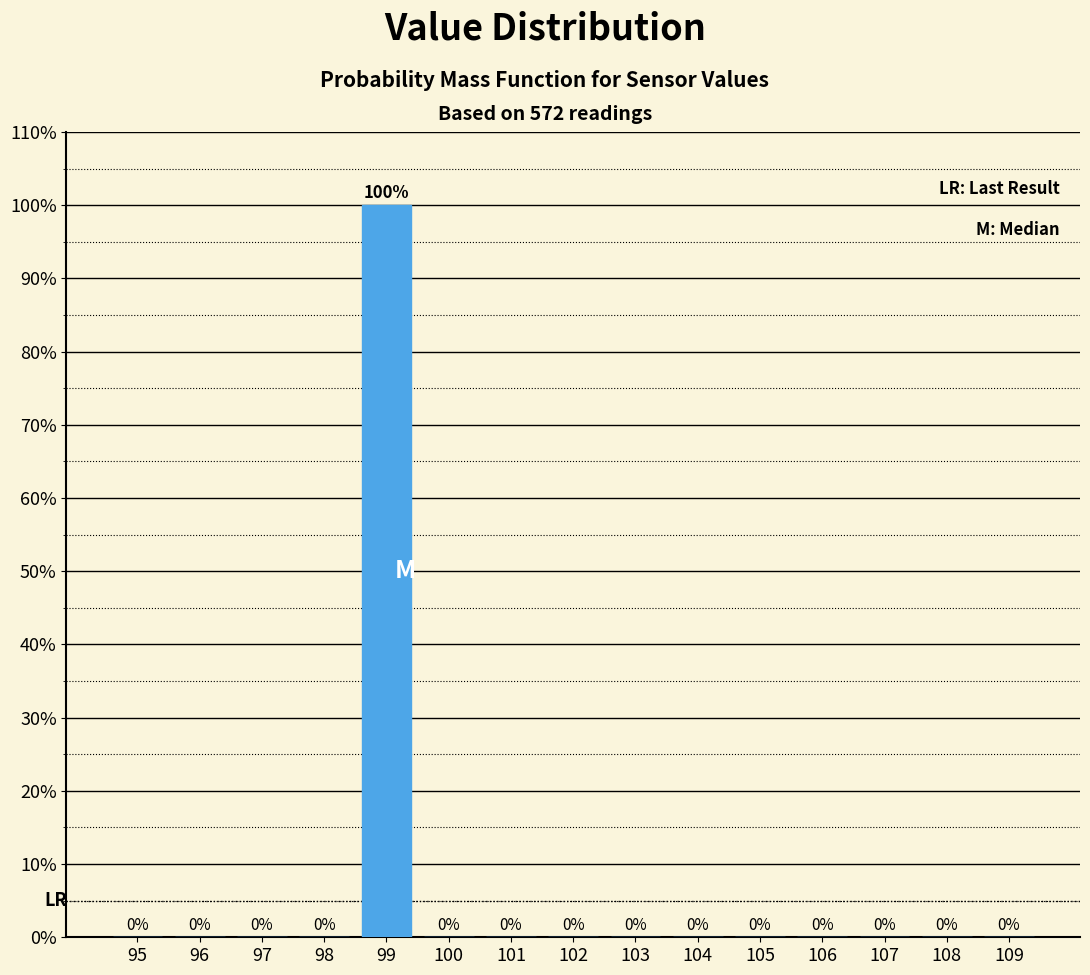

Reading right to left, extract all data points from this chart.

109=0	108=0	107=0	106=0	105=0	104=0	103=0	102=0	101=0	100=0	99=100	98=0	97=0	96=0	95=0